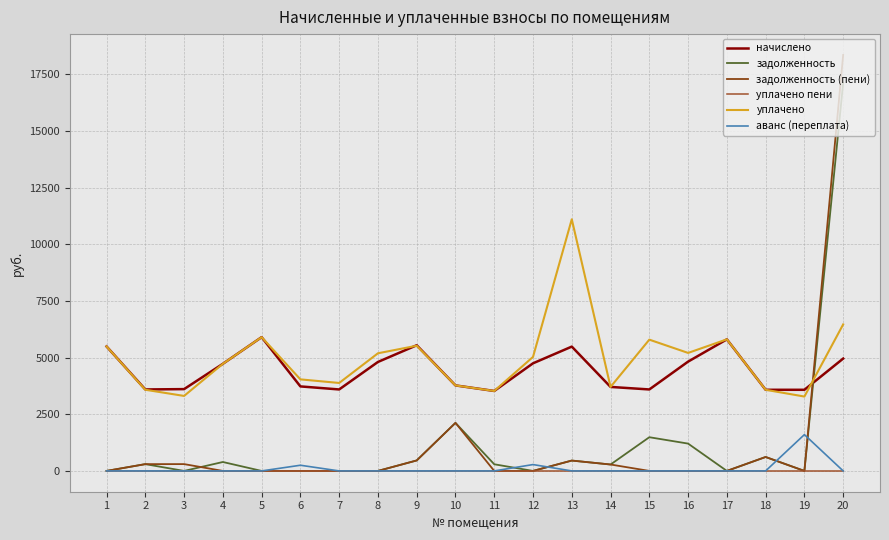

What are all the series names shown in the legend?

начислено, задолженность, задолженность (пени), уплачено пени, уплачено, аванс (переплата)